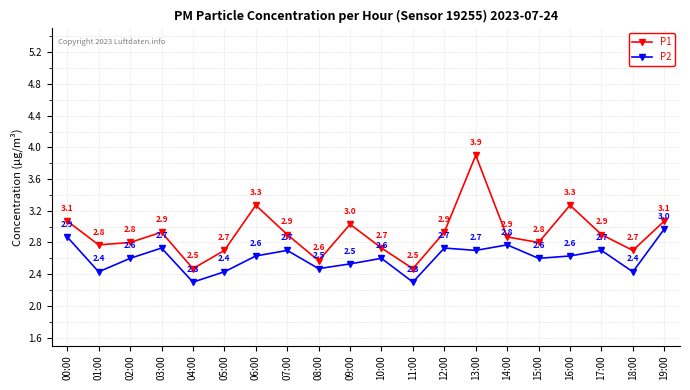

What is the total value across all series at 06:00?

5.9